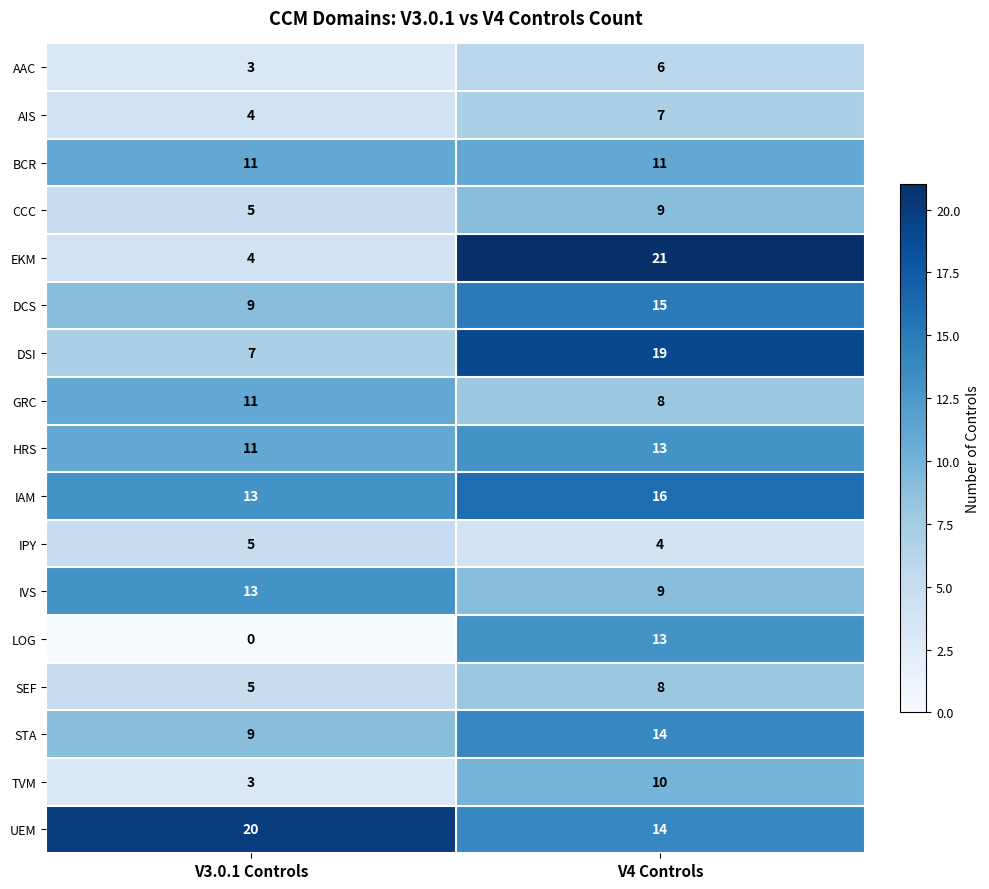

At which label does DCS reach its minimum?

V3.0.1 Controls